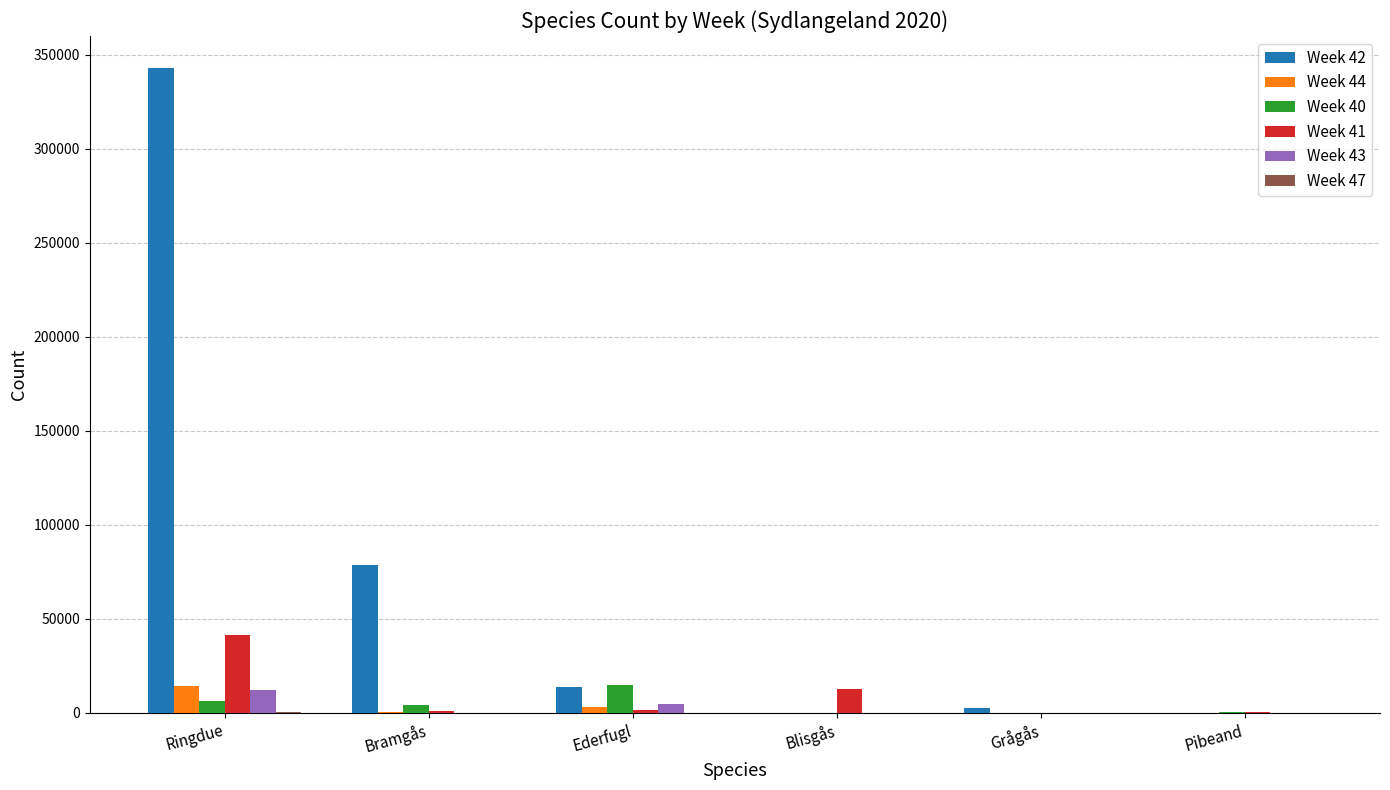

Which series has the largest total across all categories?

Week 42